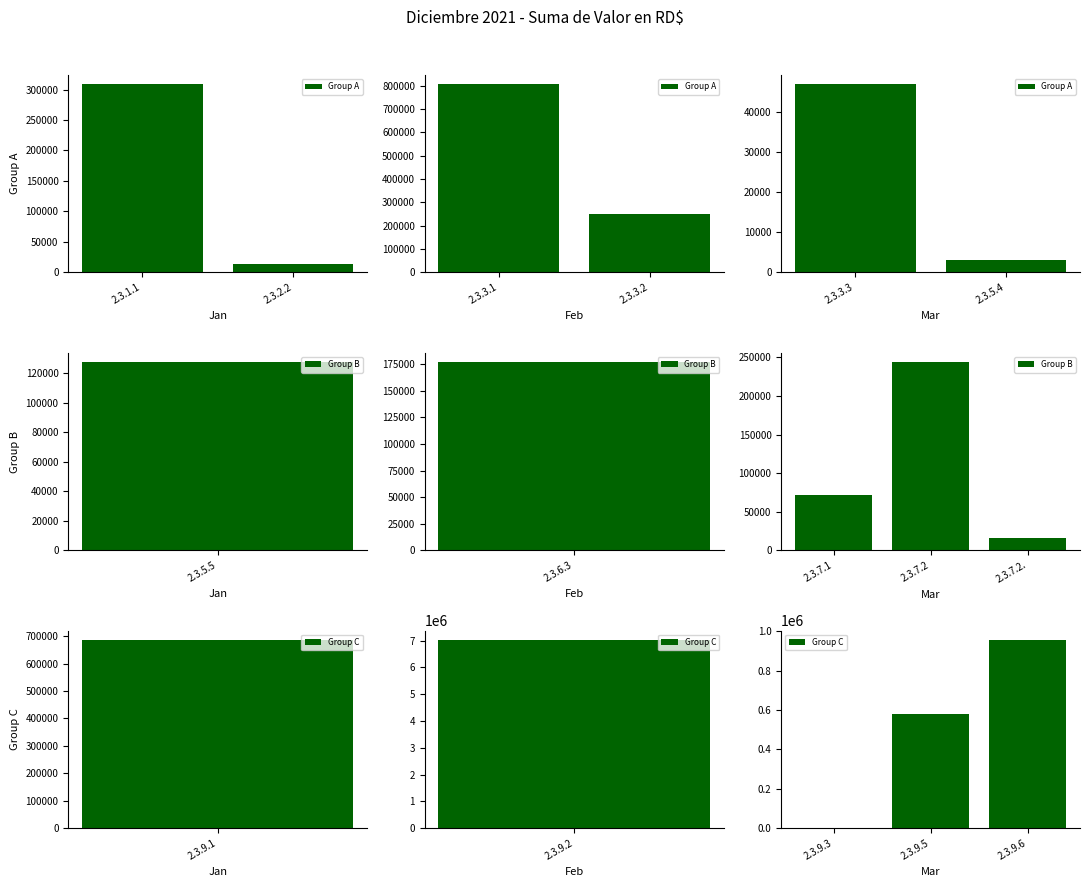

What is the average value?

706754.8